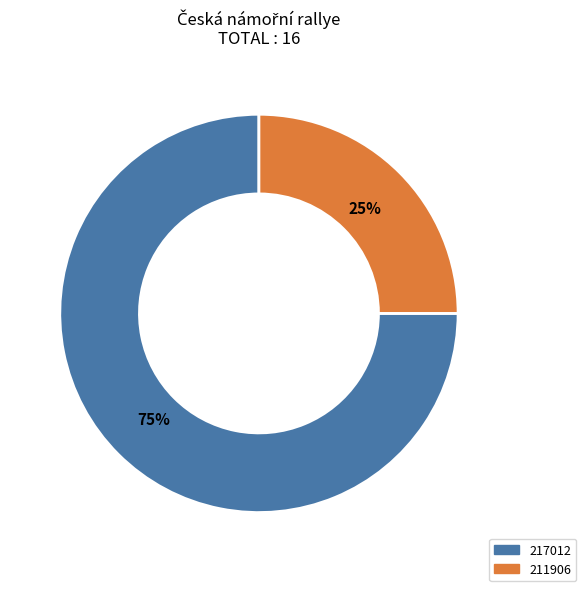

Which slice is the smallest?

211906